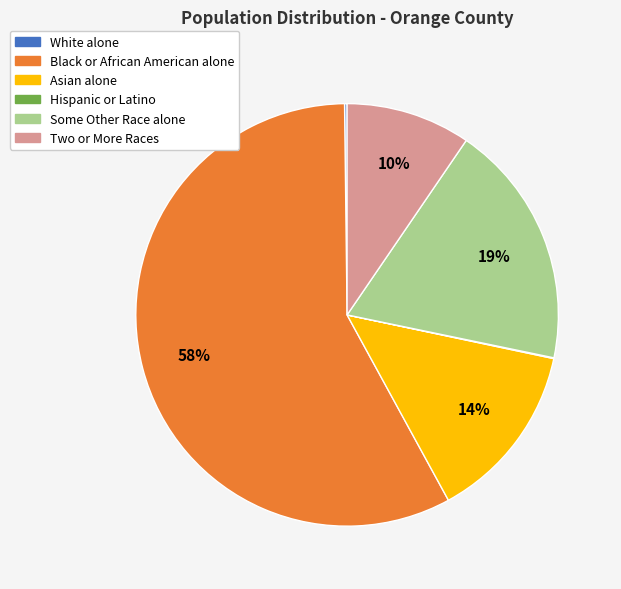

Is there any slice that represents more than half of the pie?

Yes